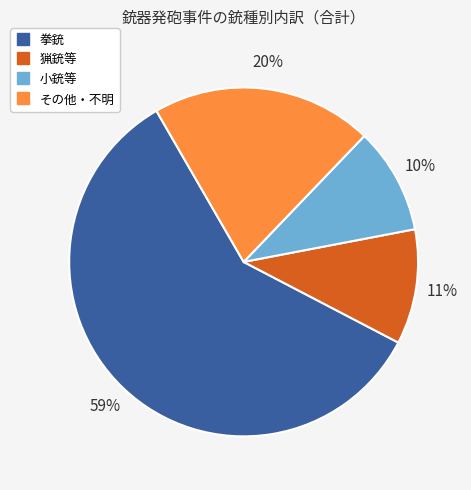

Is the sum of 猟銃等 and その他・不明 greater than half?

No